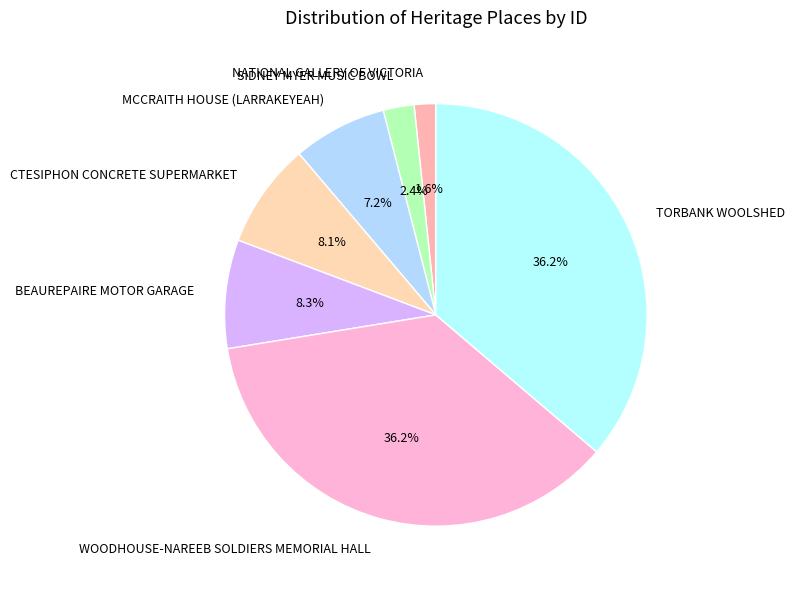

What is the smallest slice in the pie chart?

NATIONAL GALLERY OF VICTORIA